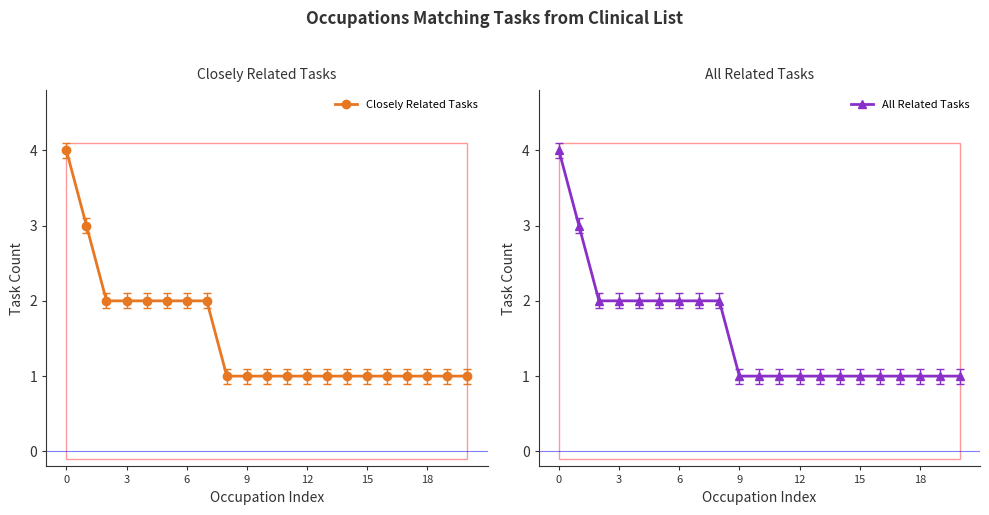

At how many categories does at least one series exceed 1?

9